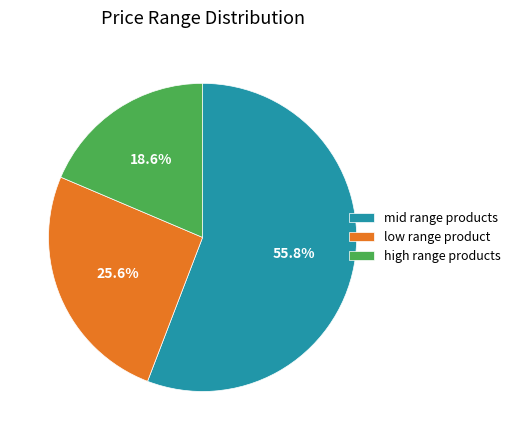

Count the number of slices in the pie.

3